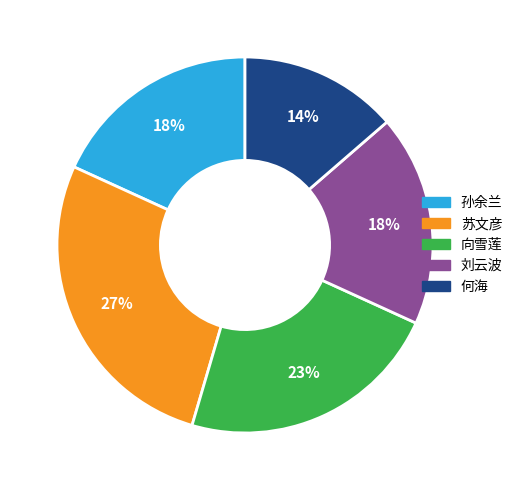

Is it true that 向雪莲 is 31% of the pie?

False